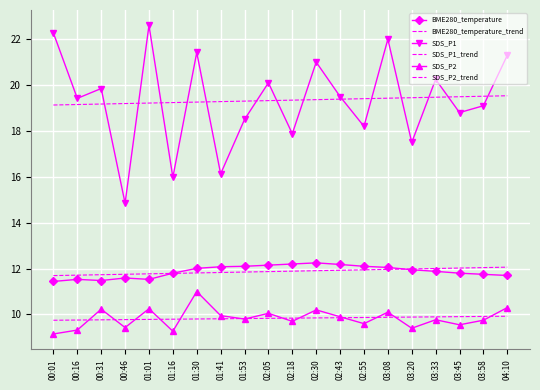

What is the greatest value displayed?

22.6